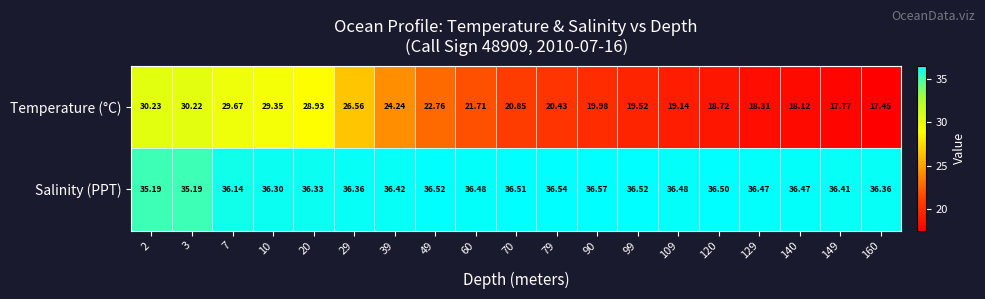

What is the maximum value shown in the chart?

36.6